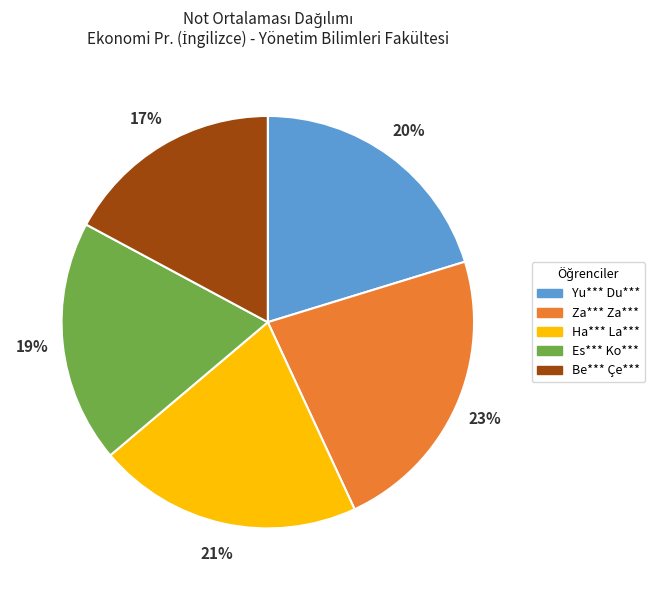

What percentage is the Za*** Za*** slice, to the nearest percent?

23%